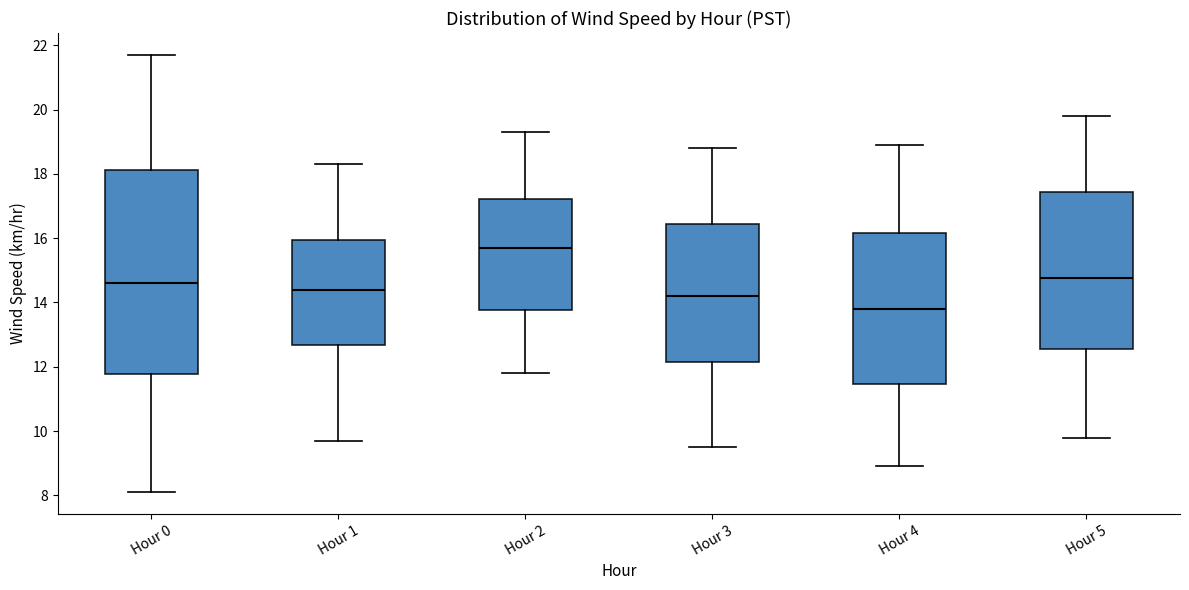

Which box's median line is the highest?

Hour 2